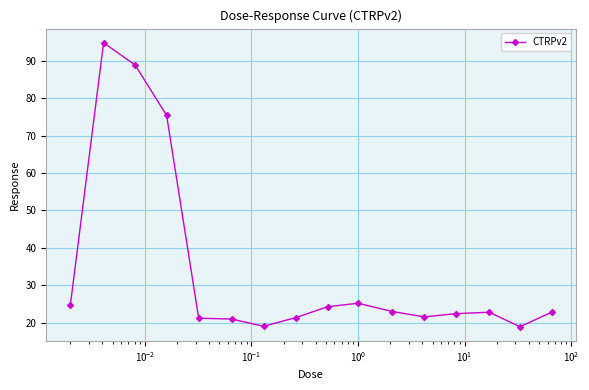

How many series are shown in this chart?

1